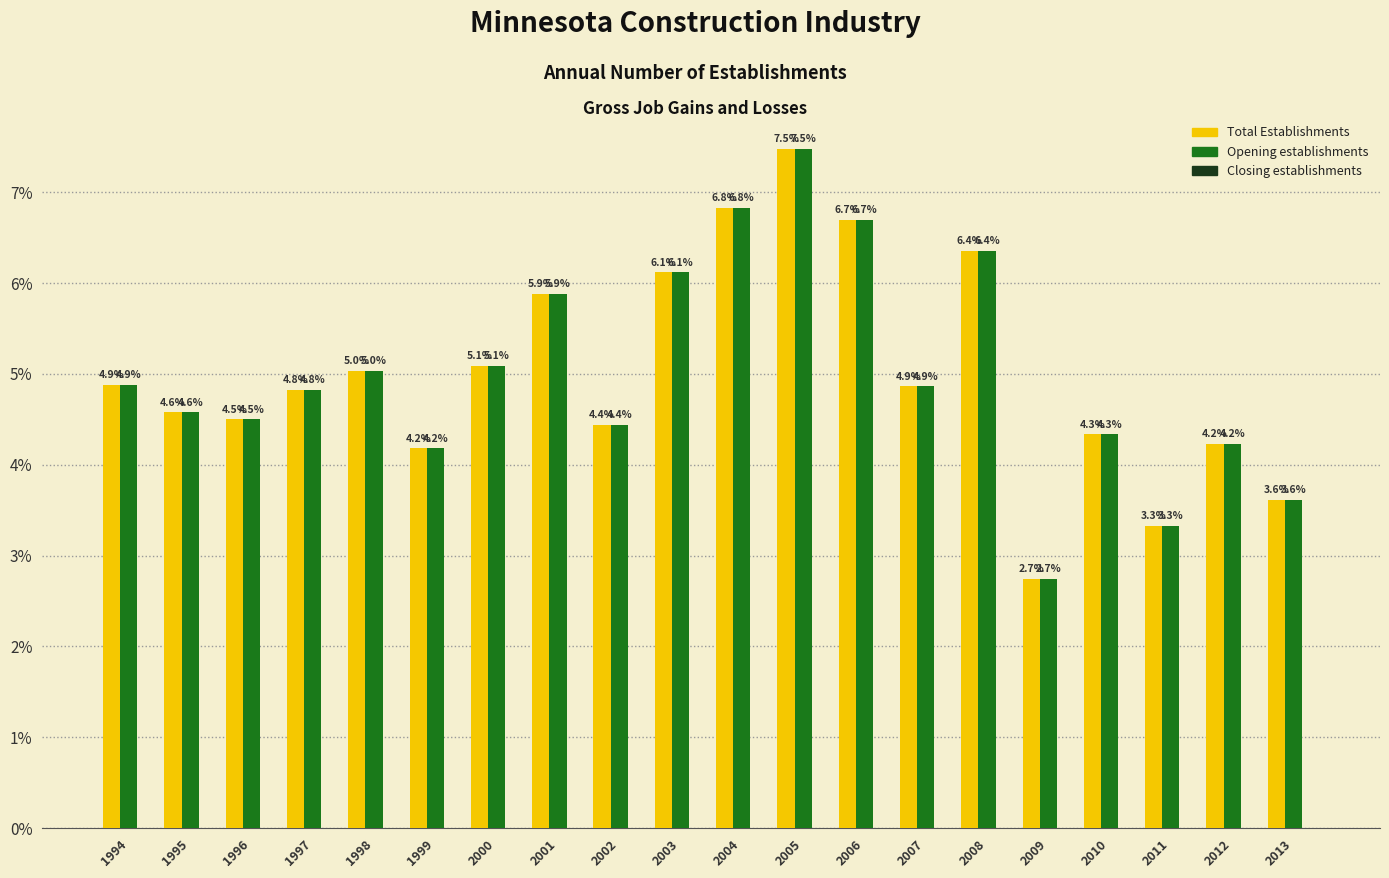

The Total Establishments series shows 1.9 at 2010. True or false?

False